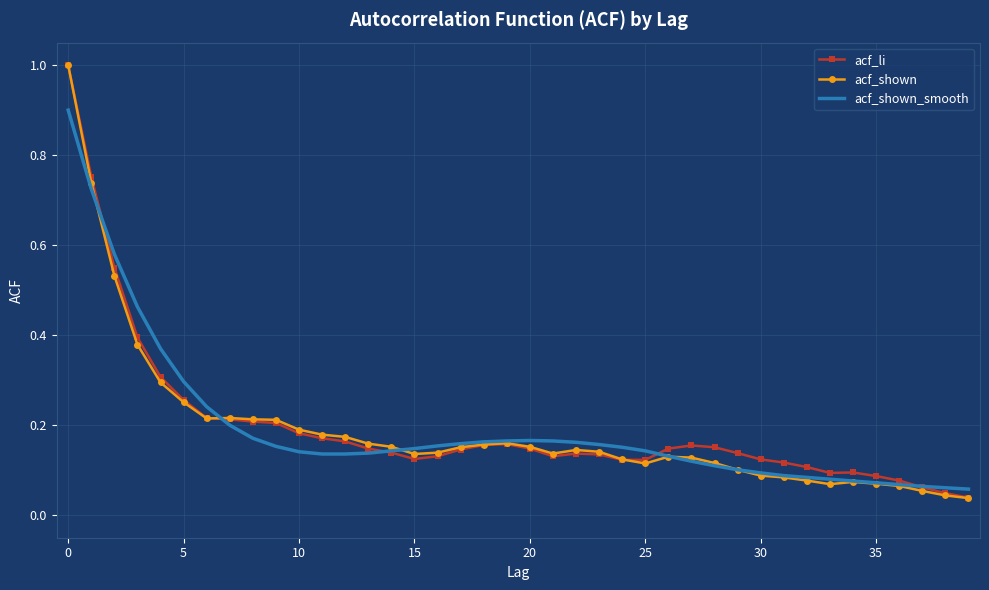

What is the maximum value shown in the chart?

1.0